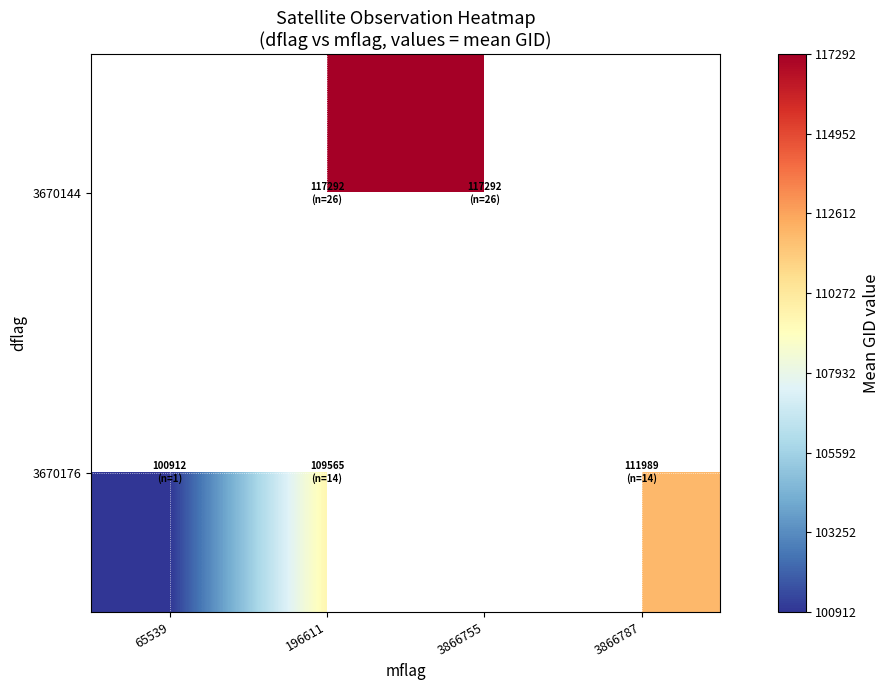

List the series in order of their peak value, highest first.

3670144, 3670176